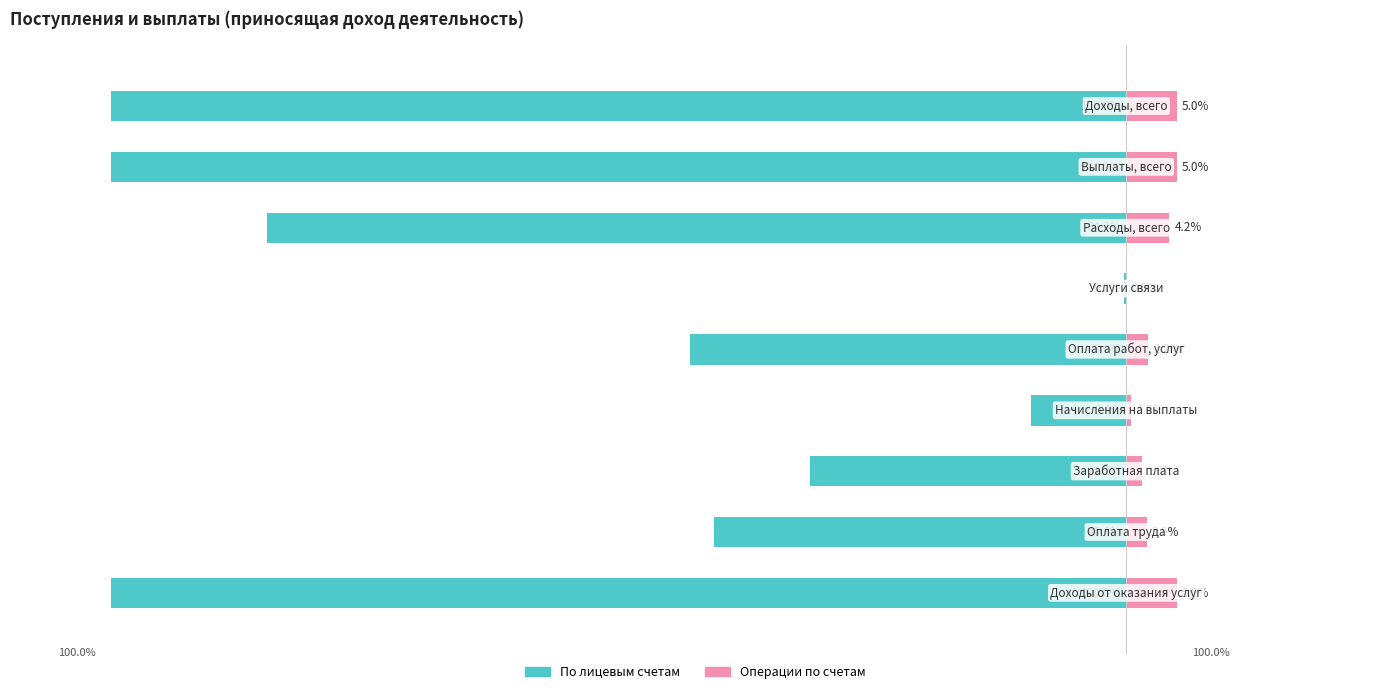

What is the total value across all series at 8?

-95.0